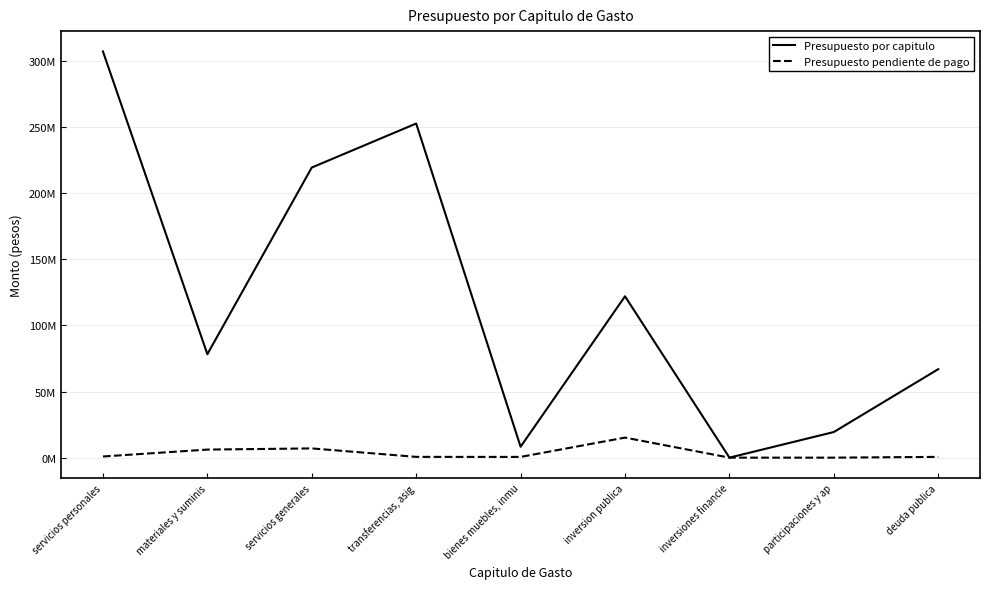

Does the chart have visible grid lines?

Yes